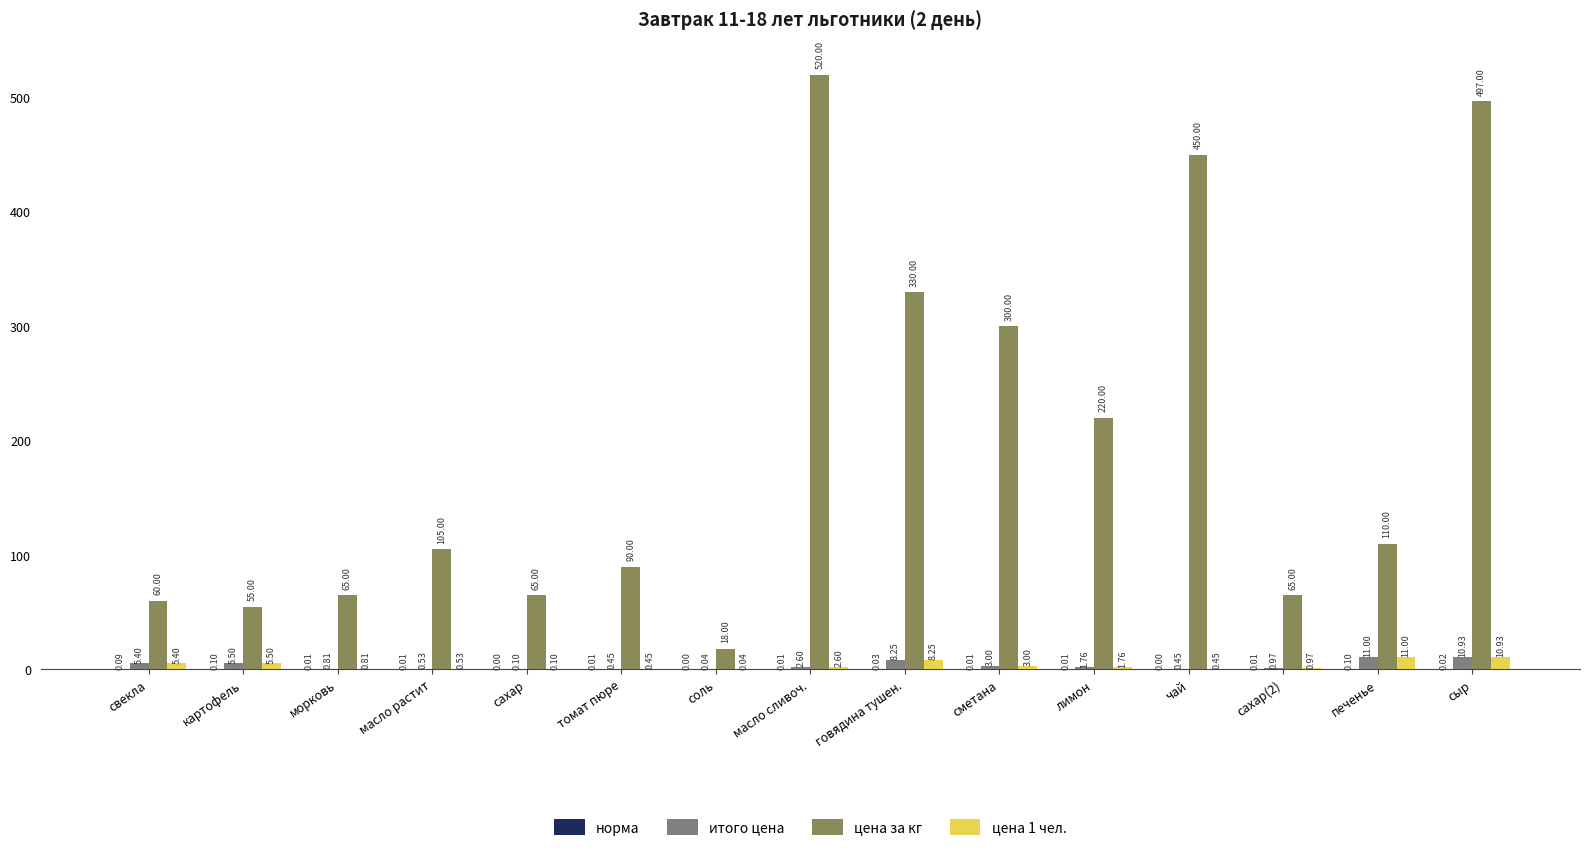

Is it true that цена за кг equals 300.0 at сметана?

True